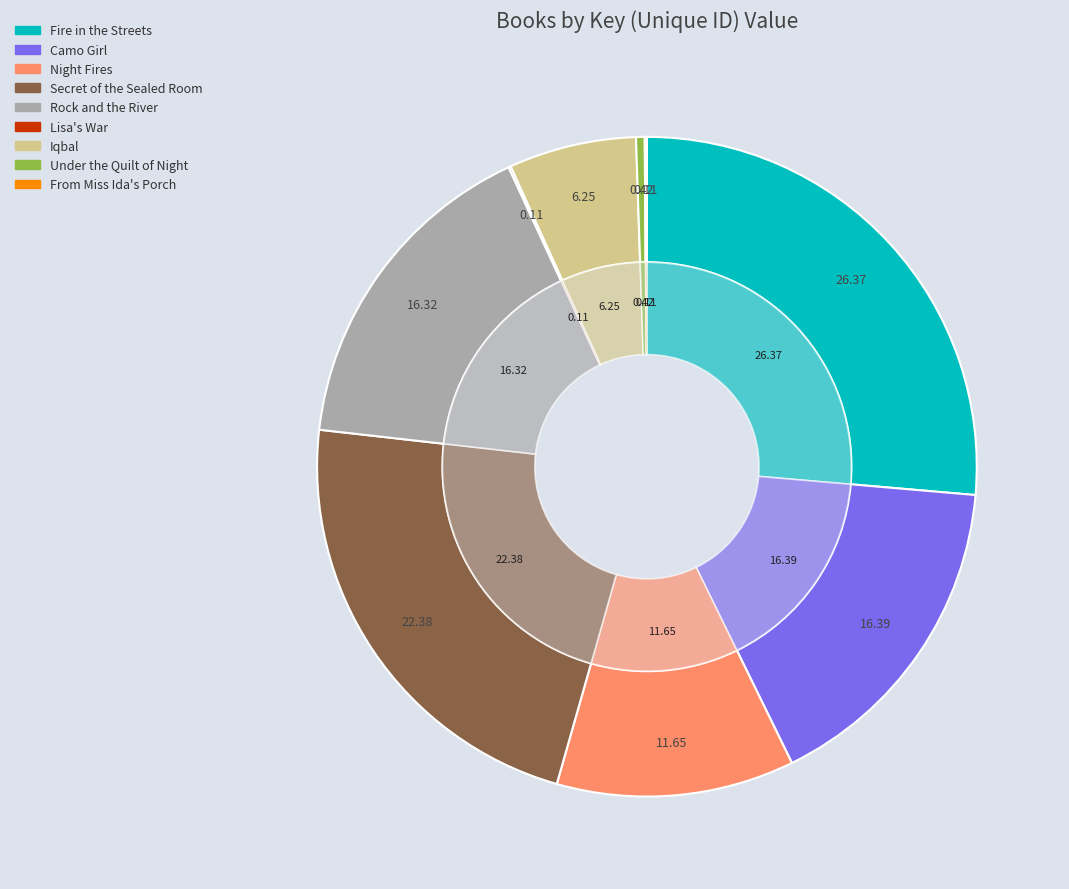

Which slice is the largest?

Fire in the Streets